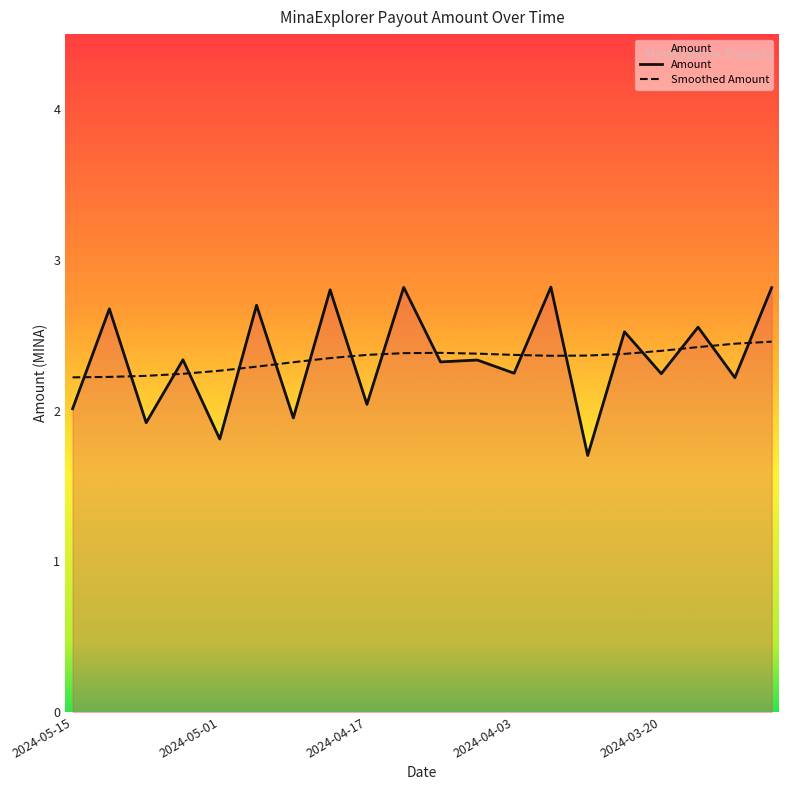

Is it true that Amount equals 2.0 at 6?

True